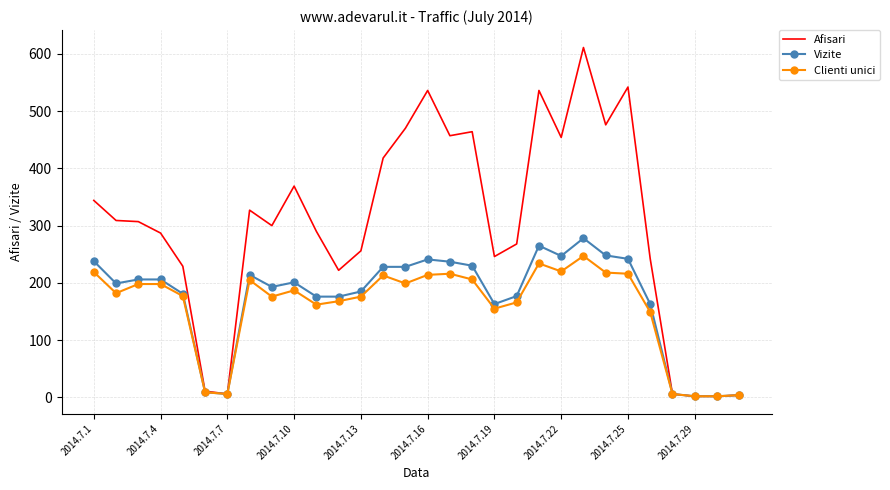

What is the difference between the maximum and minimum values in the Vizite series?

276